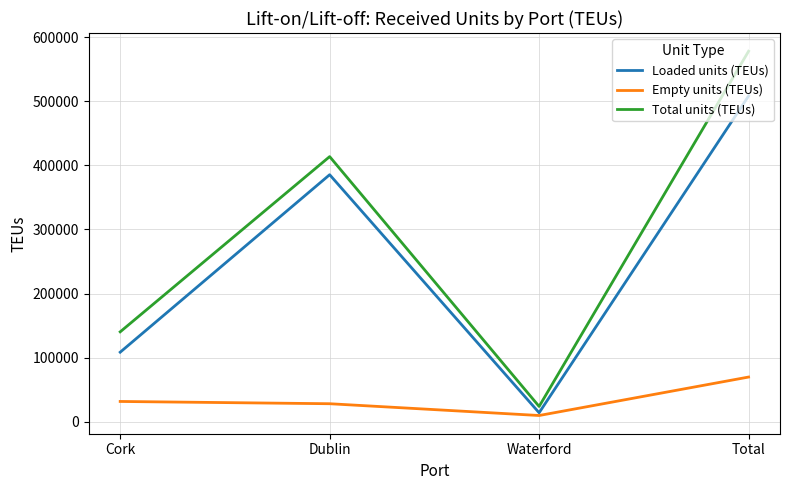

True or false: Total units (TEUs) and Empty units (TEUs) cross at least once.

False